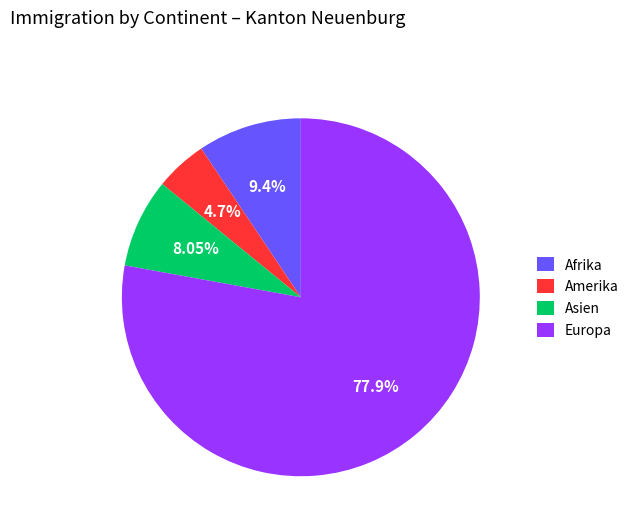

To the nearest percent, what is the difference between the largest and smallest slice percentages?

73%